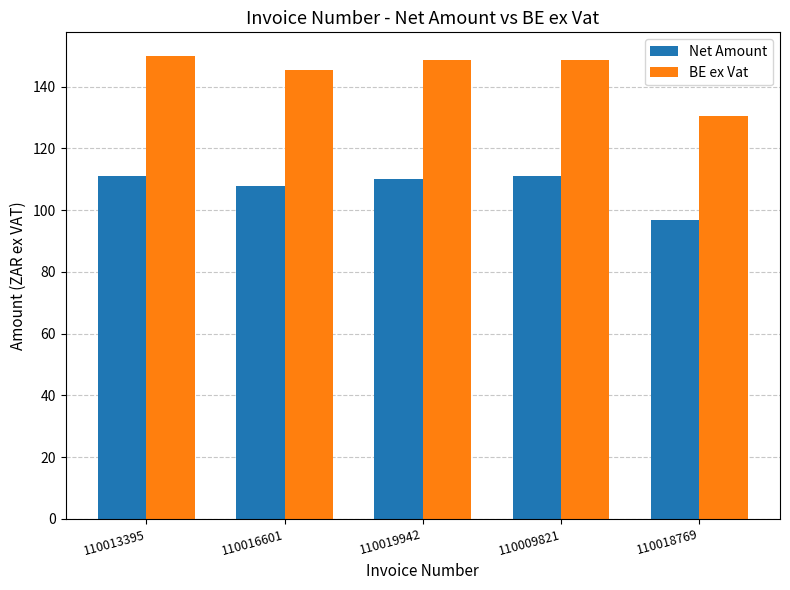

What is the maximum value for BE ex Vat?

150.1